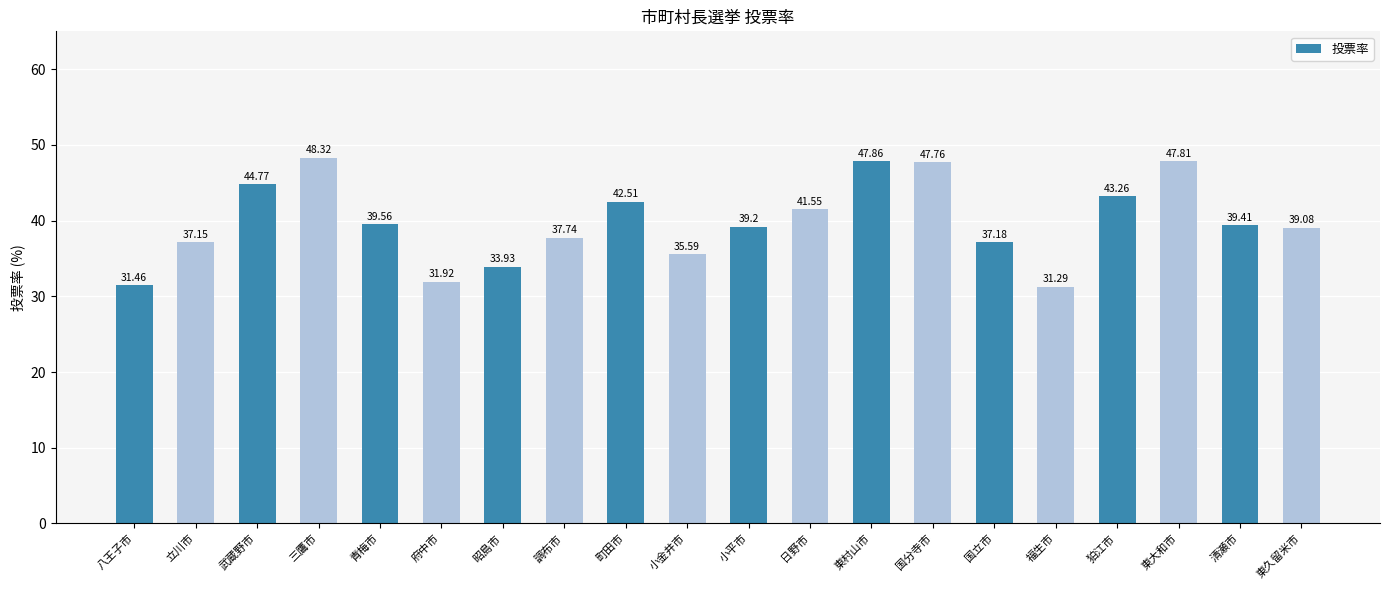

What is the maximum value shown in the chart?

48.3